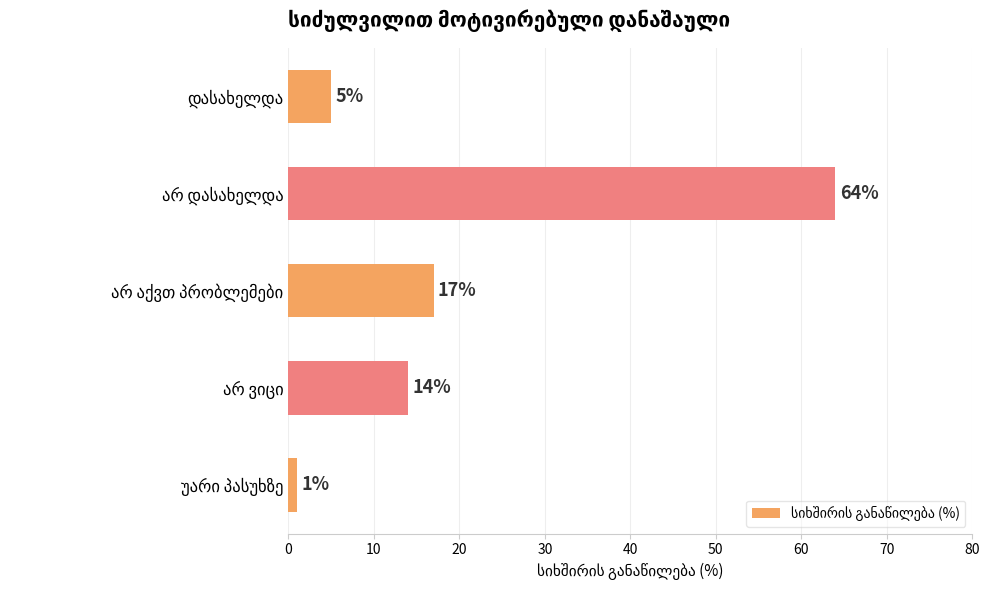

What is the value of the 3rd bar from the top?

17